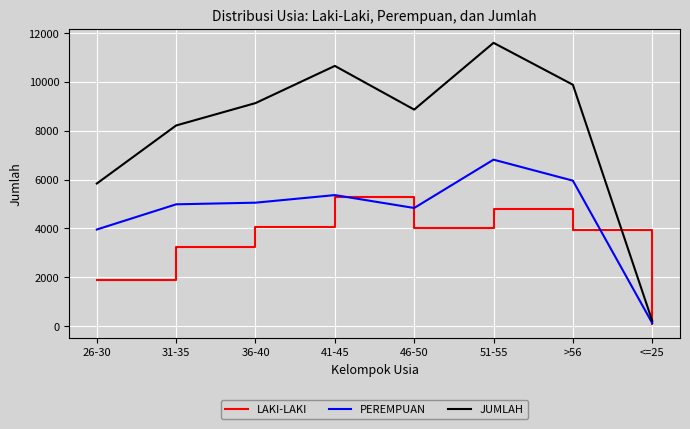

What is the sum of the LAKI-LAKI values at 36-40 and 31-35?

7307